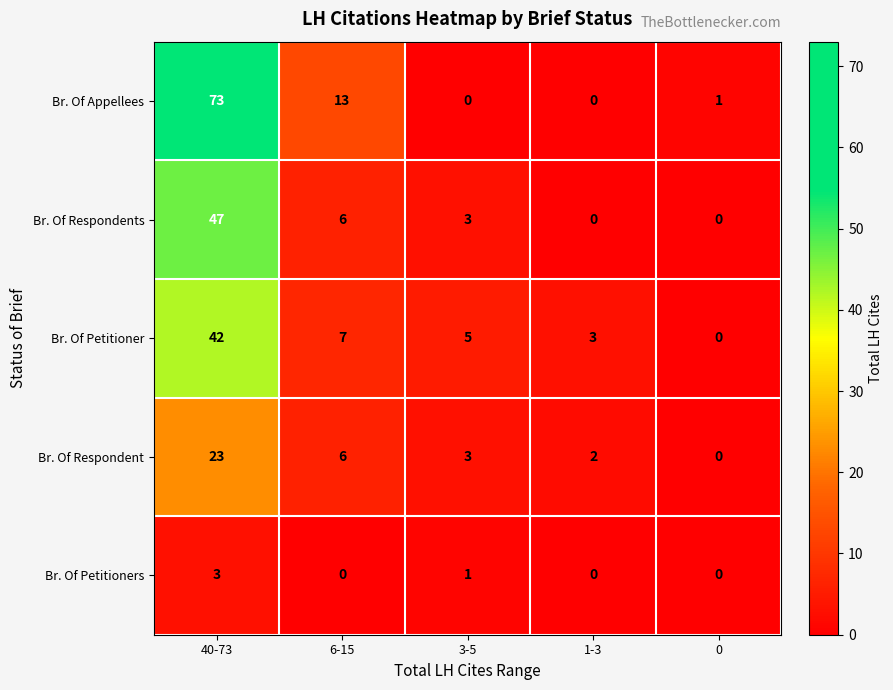

What is the maximum value for Br. Of Petitioner?

42